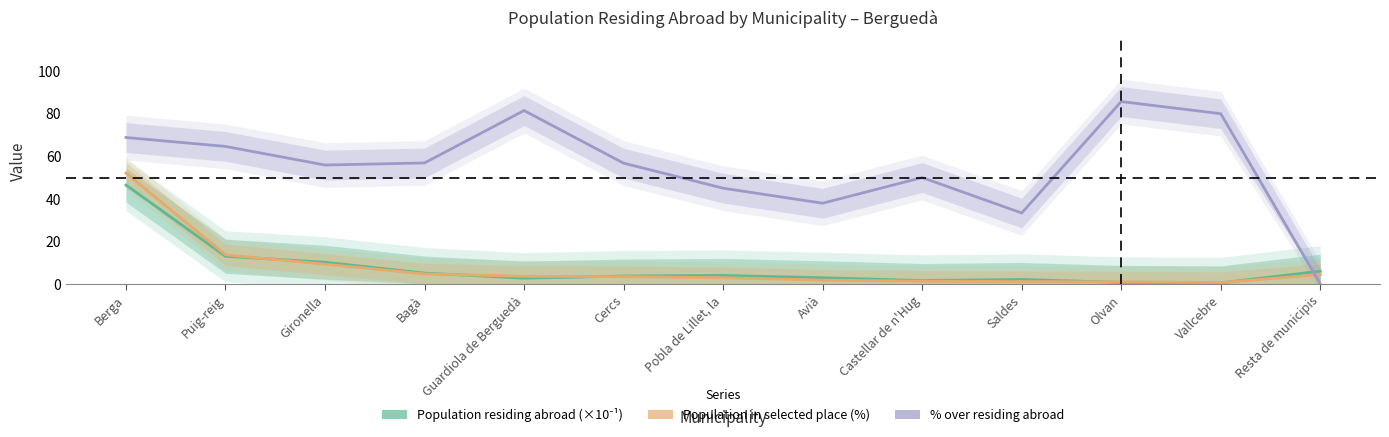

What is the value of the Population in selected place (%) point at the 9th from the left?

1.3